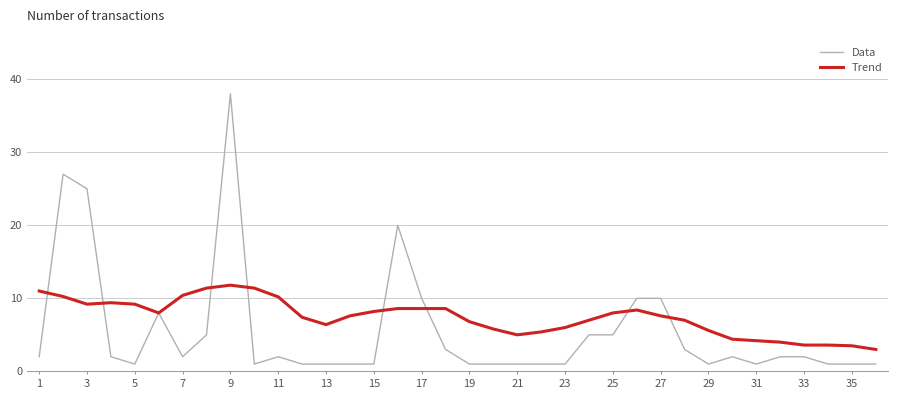

Which series has the widest spread of values?

Data